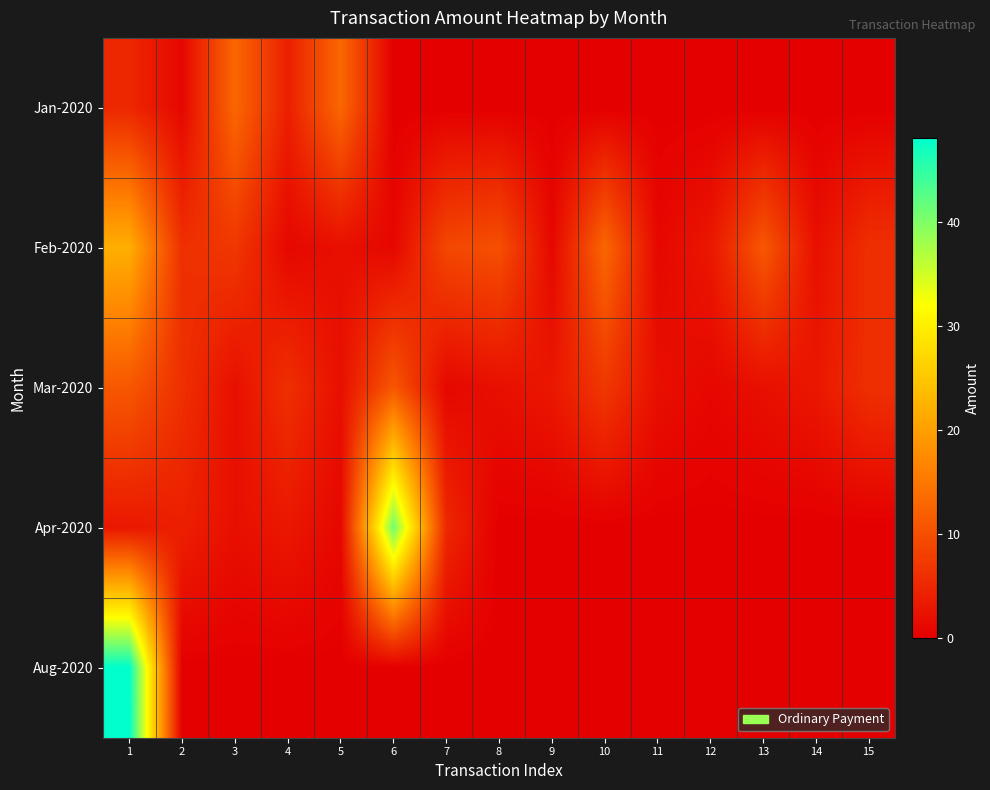

At how many categories does at least one series exceed 3?

11